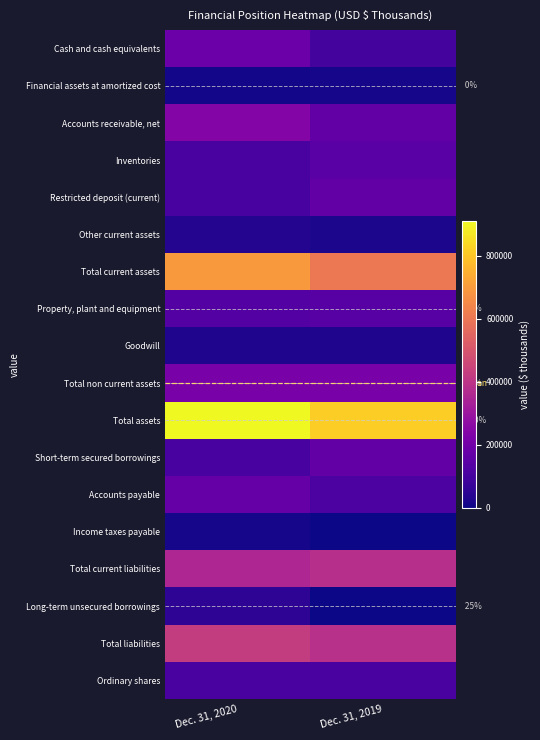

What is the average value of the Total current assets series?

649540